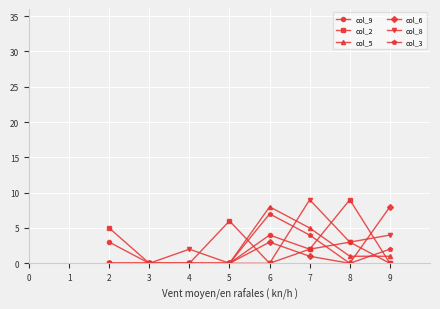

What is the difference between the second highest and minimum values in the col_9 series?

3